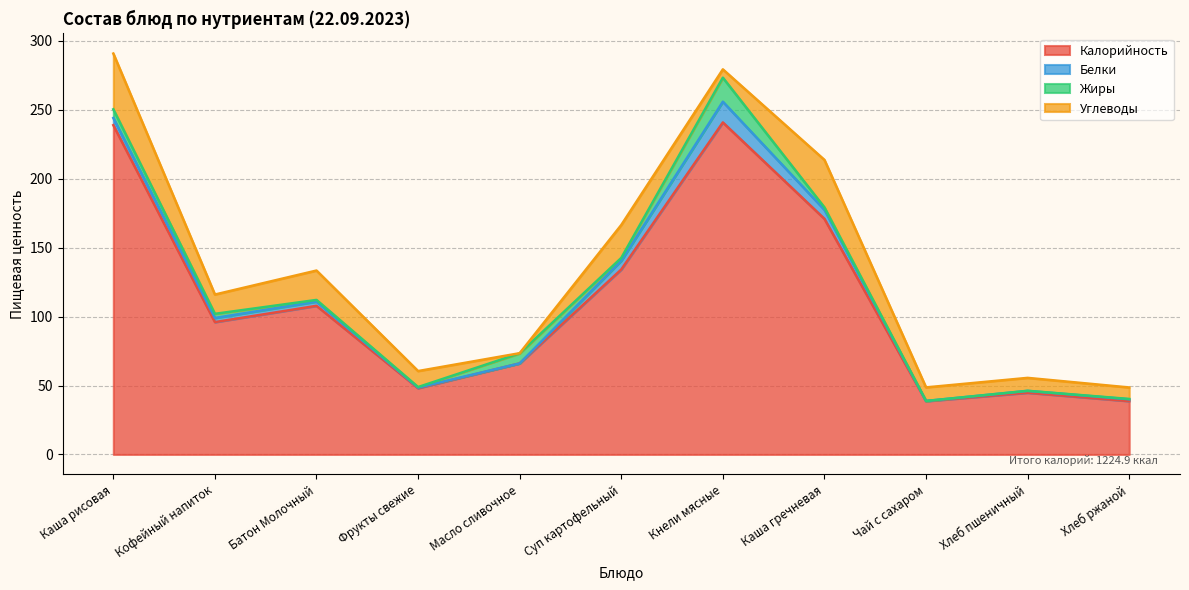

Does the chart have visible grid lines?

Yes